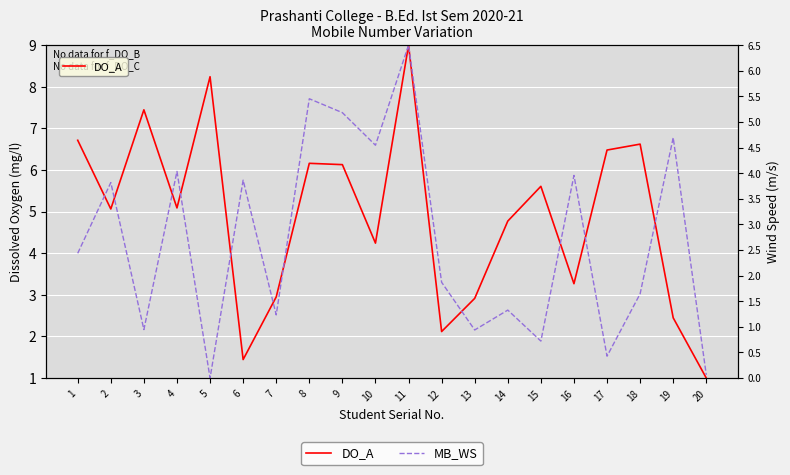

Reading left to right, list all the values displayed in this chart.

DO_A: 1=6.7	2=5.1	3=7.4	4=5.1	5=8.2	6=1.4	7=2.9	8=6.2	9=6.1	10=4.2	11=9.0	12=2.1	13=2.9	14=4.8	15=5.6	16=3.3	17=6.5	18=6.6	19=2.4	20=1.0
MB_WS: 1=2.4	2=3.8	3=0.9	4=4.0	5=0.0	6=3.9	7=1.2	8=5.5	9=5.2	10=4.5	11=6.5	12=1.9	13=0.9	14=1.3	15=0.7	16=4.0	17=0.4	18=1.6	19=4.7	20=0.1